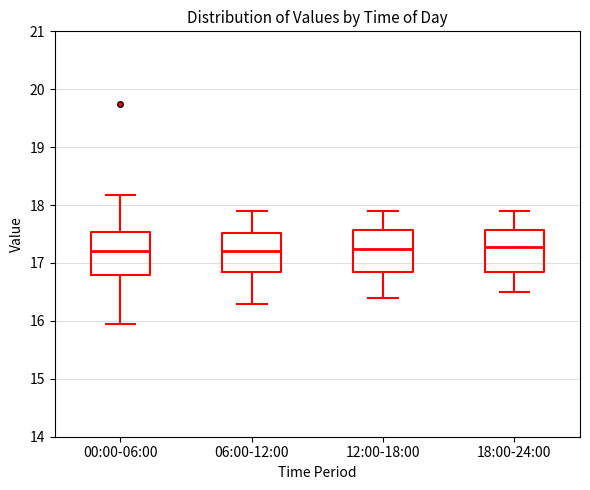

Where does the median line of the box for 18:00-24:00 sit on the y-axis? The values are not printed on the chart, so give them approximately, as read against the axis.

17.3